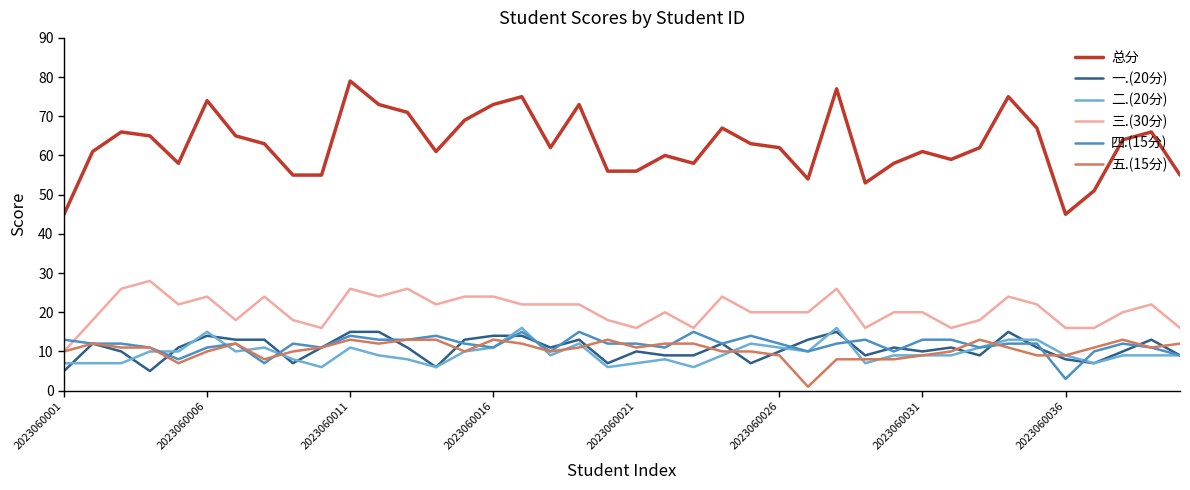

Which series has the widest spread of values?

总分